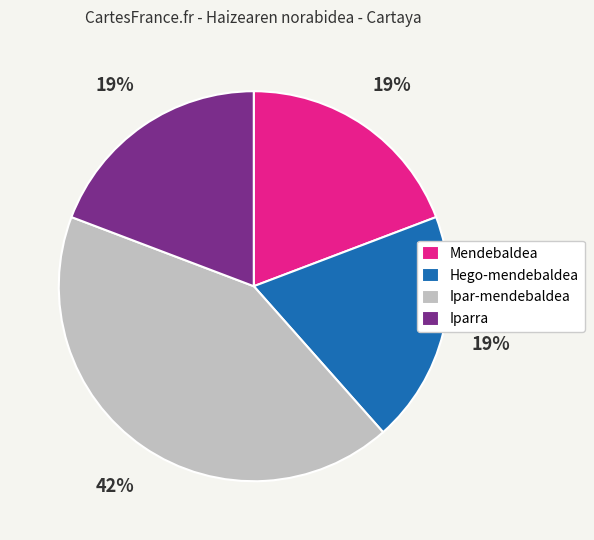

What percentage is the Hego-mendebaldea slice, to the nearest percent?

19%